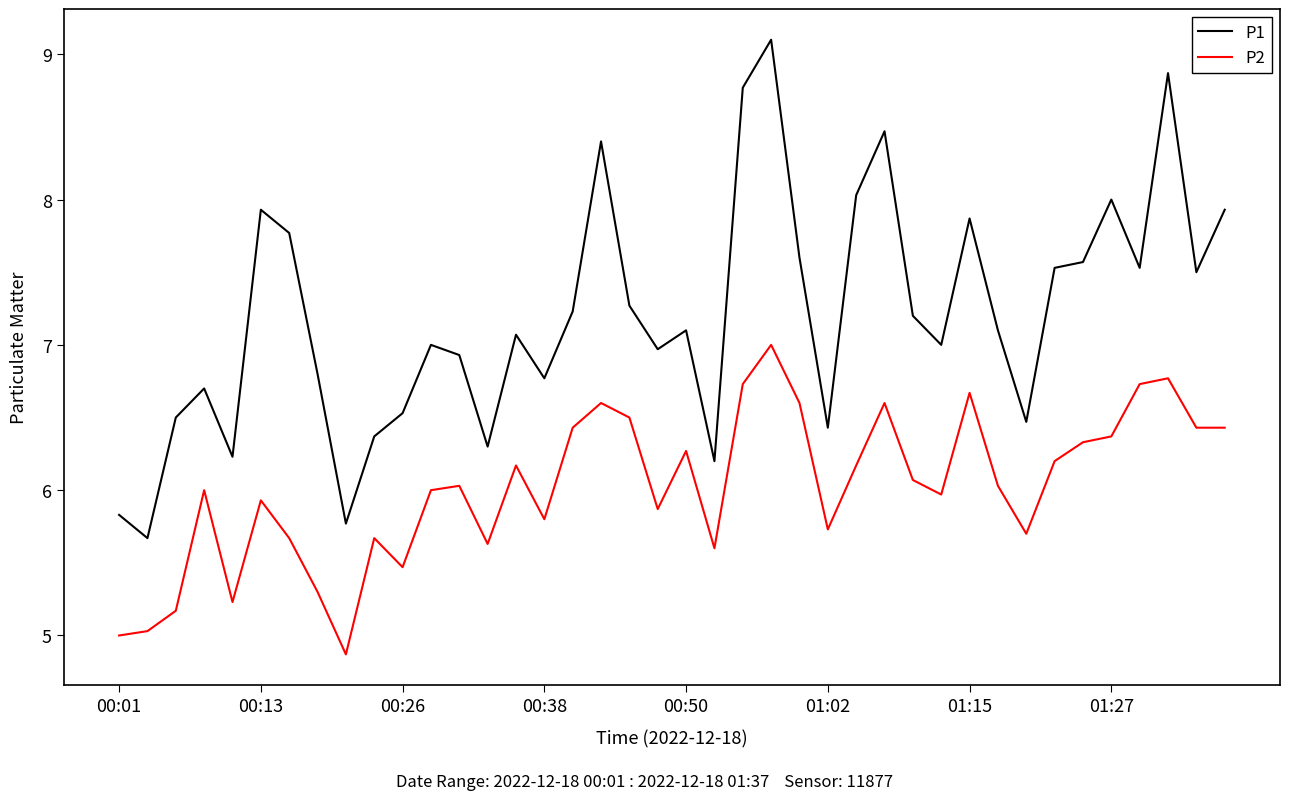

Which series has the largest total across all categories?

P1